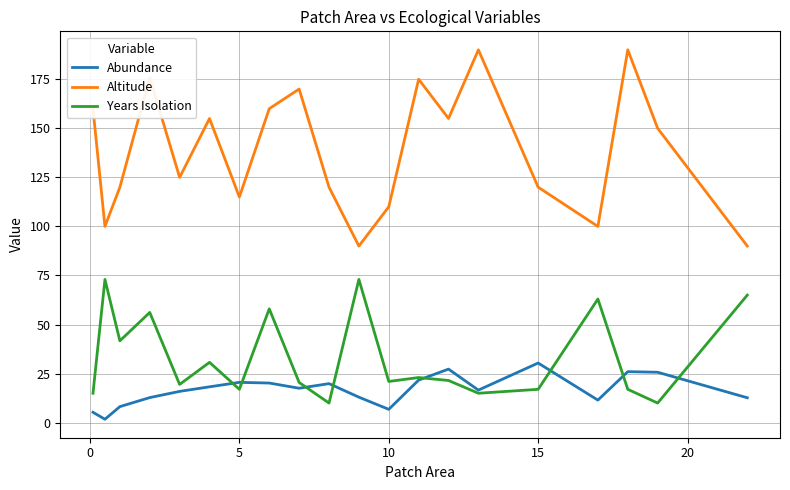

Which series has the widest spread of values?

Altitude